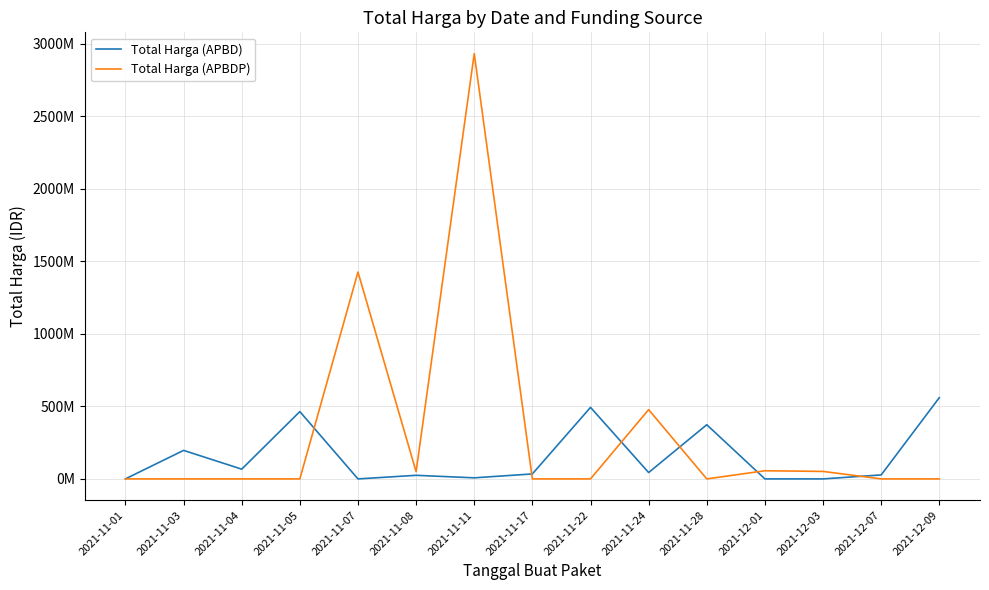

What are all the series names shown in the legend?

Total Harga (APBD), Total Harga (APBDP)